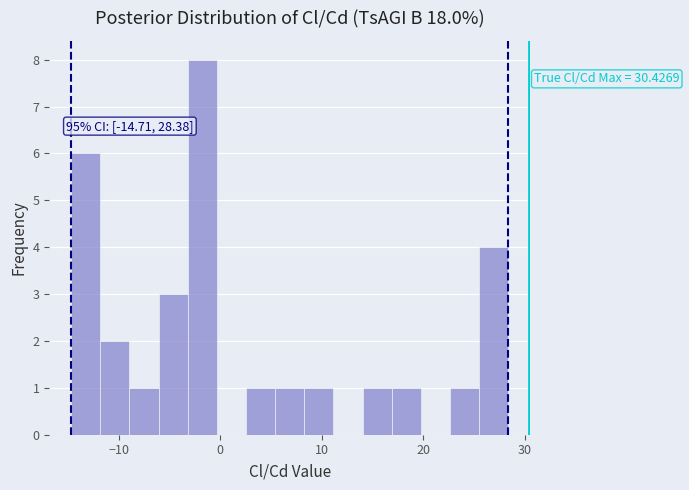

Around what value on the x-axis is the tallest bar? Give the approximate position of its centre, as read against the axis.

-2